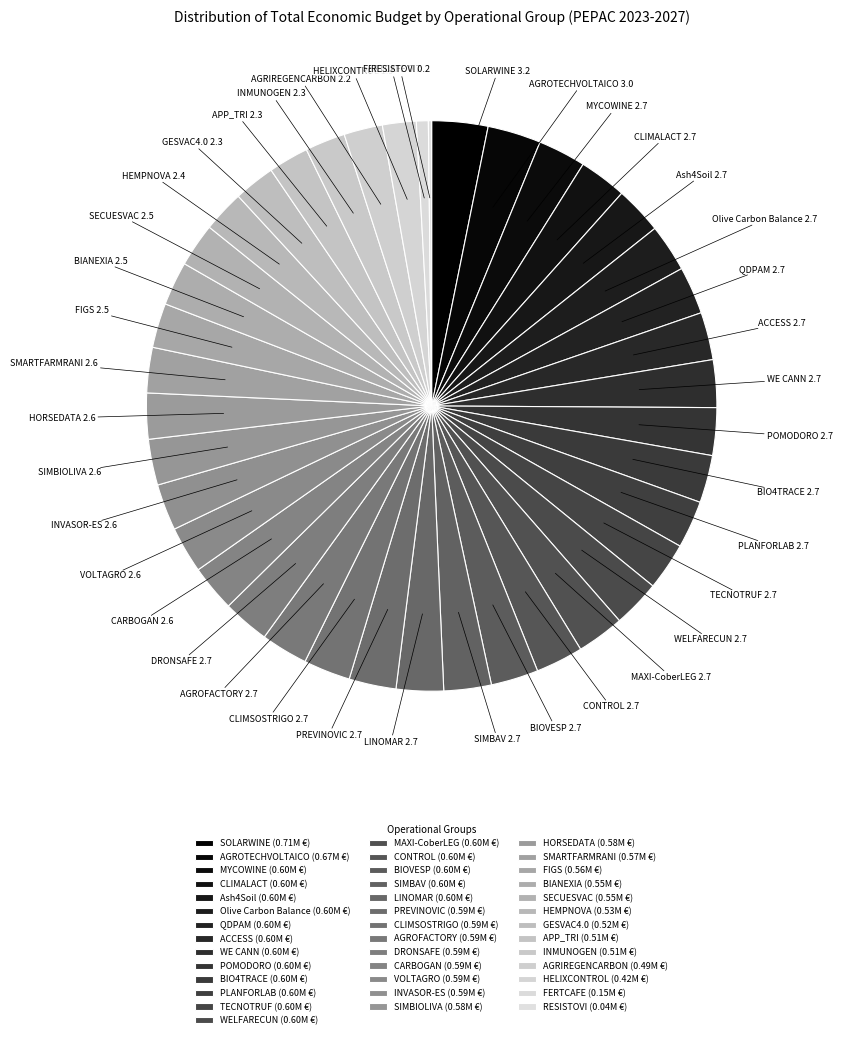

Is there any slice that represents more than half of the pie?

No